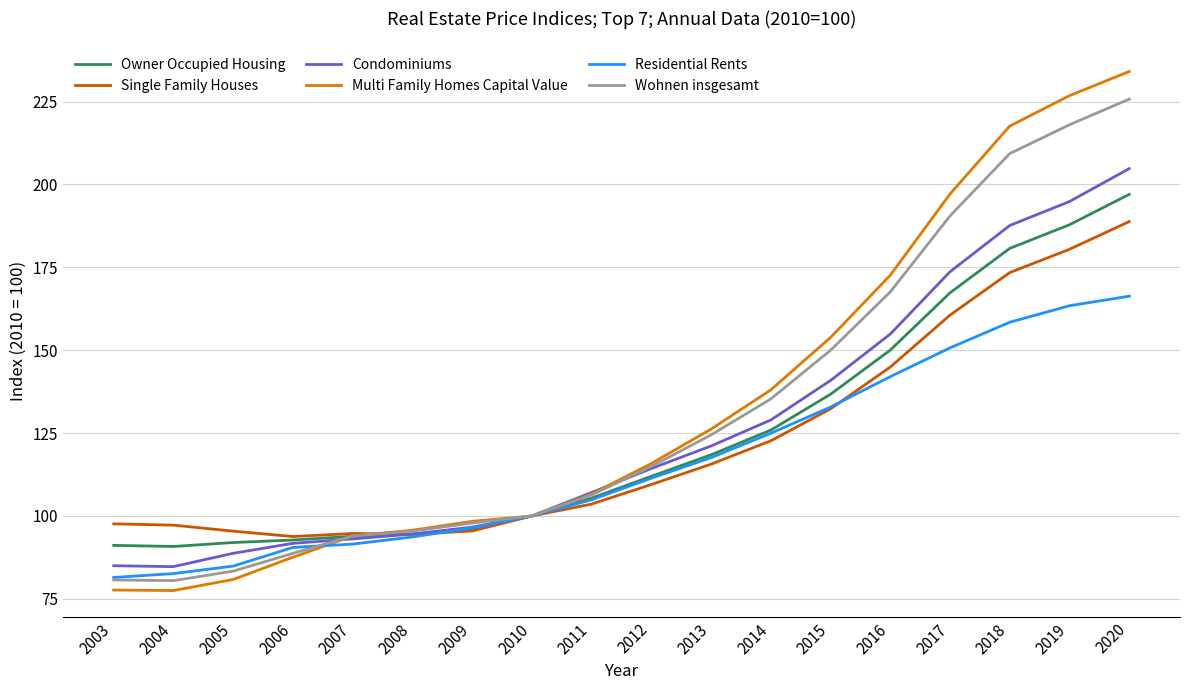

What is the highest value of the Multi Family Homes Capital Value series?

234.1